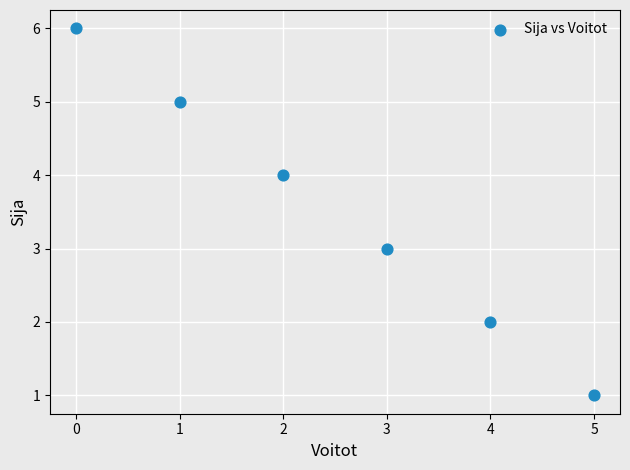

What is the average Y value?

4